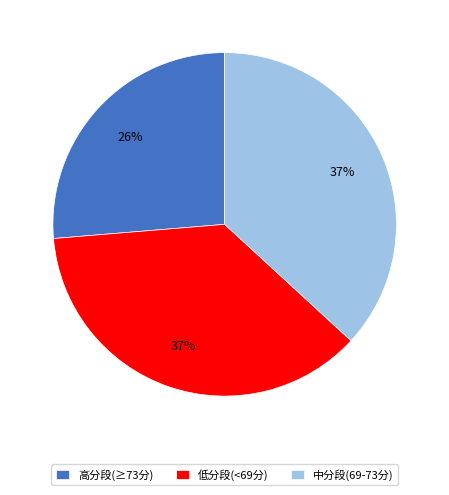

True or false: 低分段(<69分) accounts for 29% of the total.

False